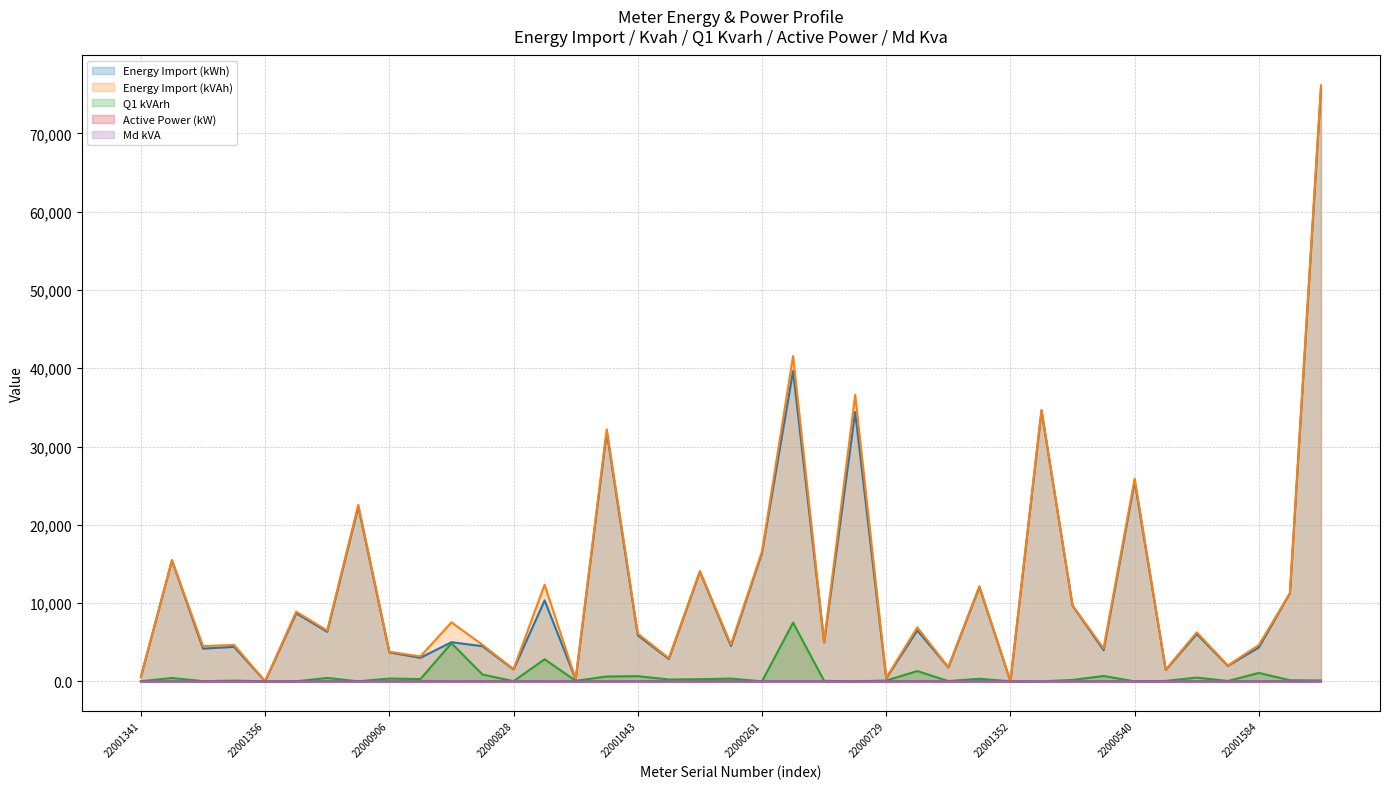

What are all the series names shown in the legend?

Energy Import (kWh), Energy Import (kVAh), Q1 kVArh, Active Power (kW), Md kVA